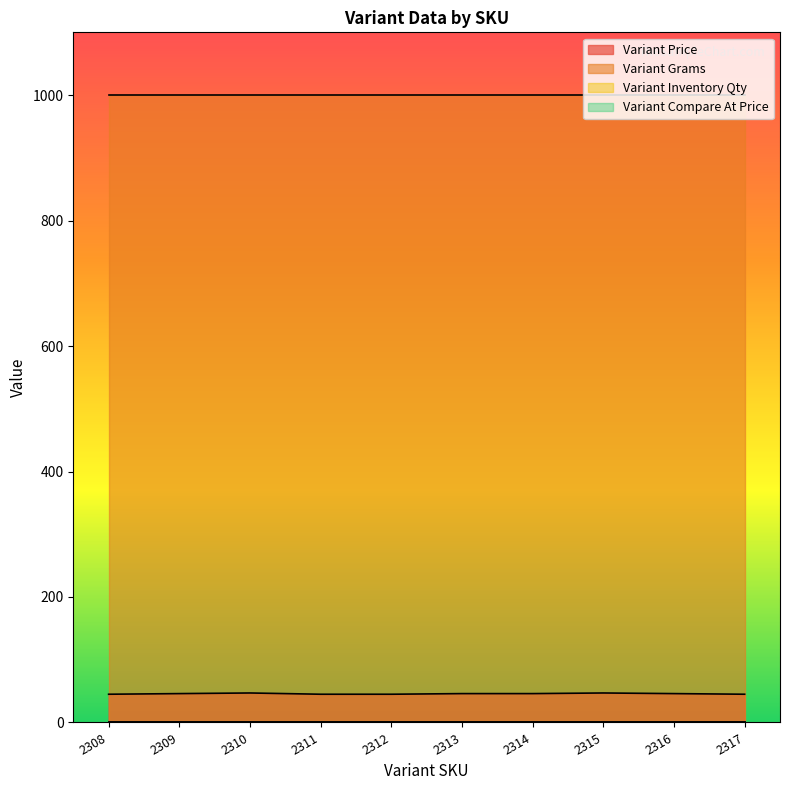

What is the value of the Variant Inventory Qty point at the 2nd from the left?

1